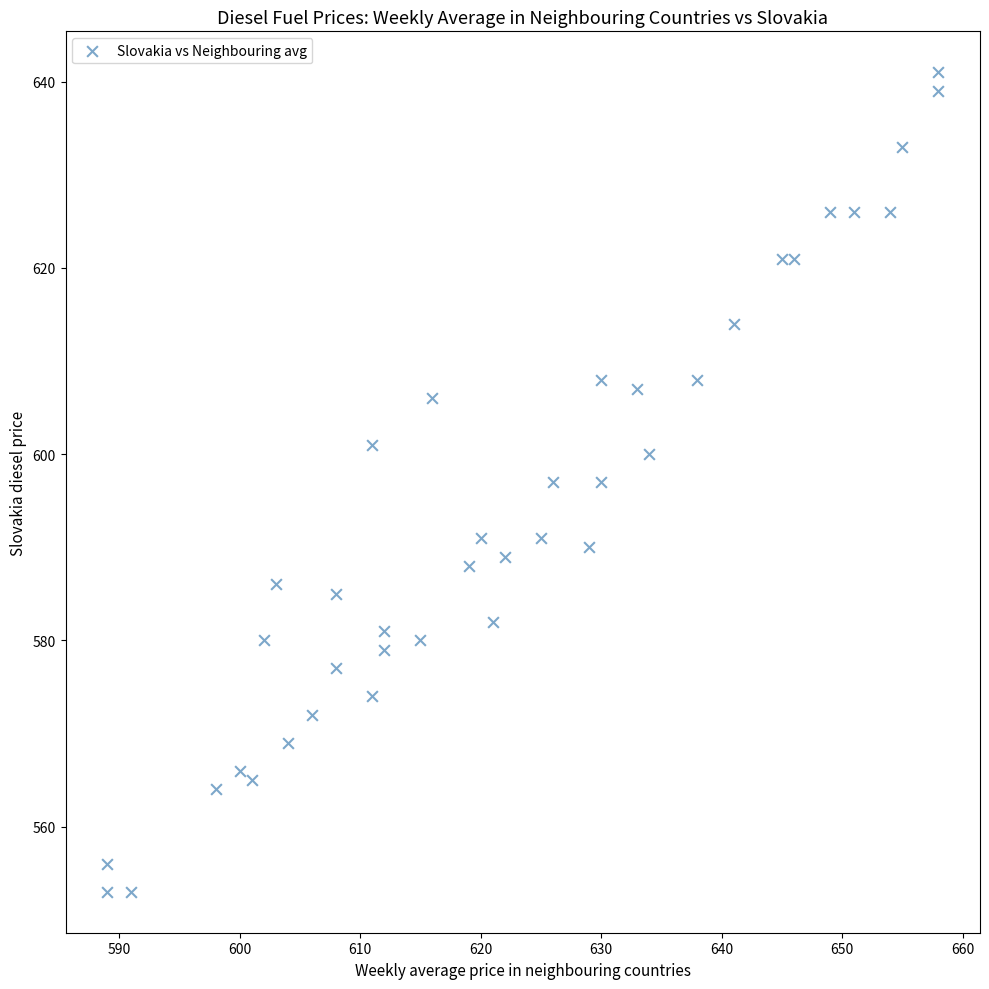

What is the range of Y values (max minus min)?

88